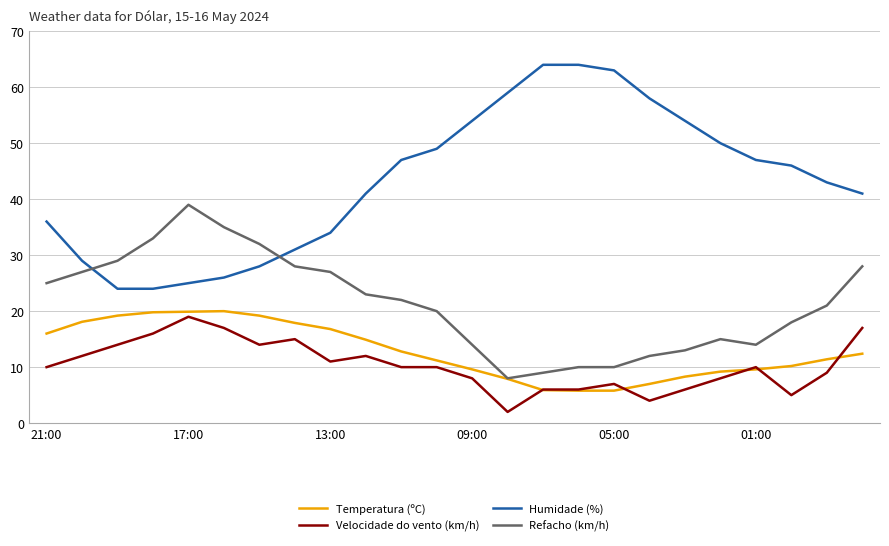

Which series has the largest total across all categories?

Humidade (%)